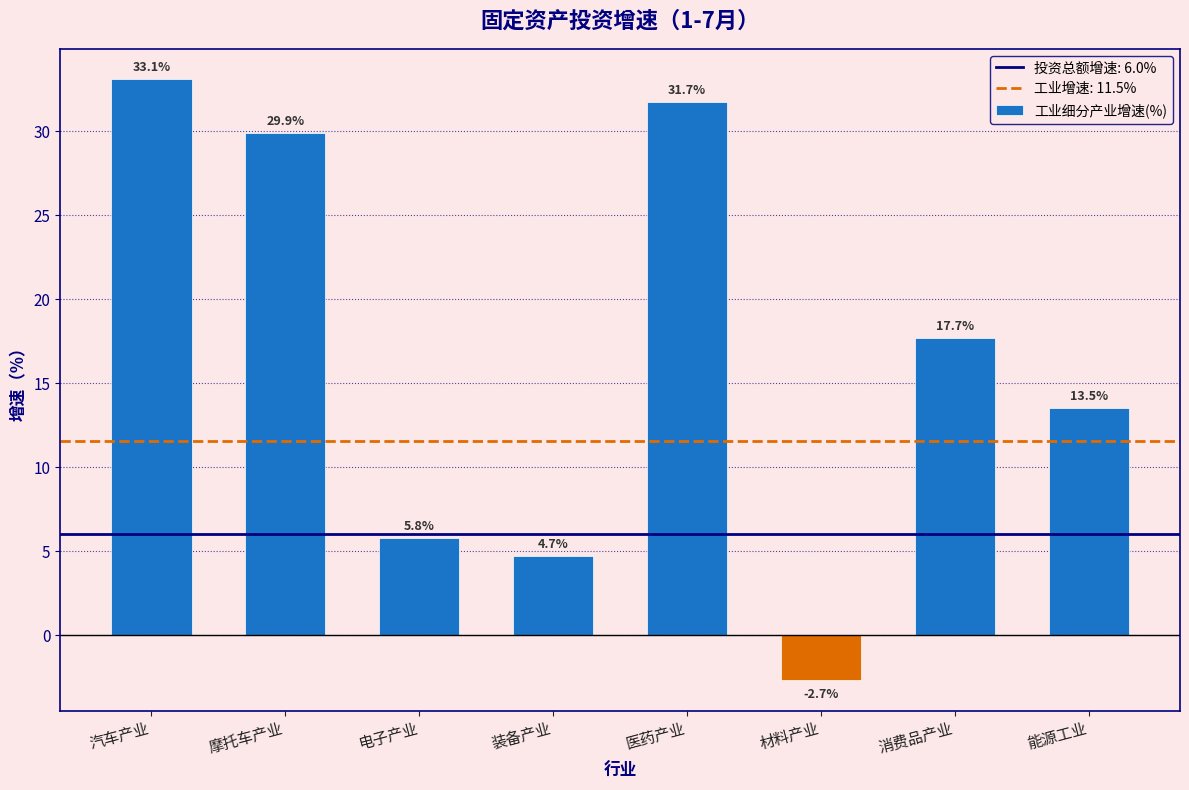

Reading left to right, list all the values displayed in this chart.

汽车产业=33.1	摩托车产业=29.9	电子产业=5.8	装备产业=4.7	医药产业=31.7	材料产业=-2.7	消费品产业=17.7	能源工业=13.5